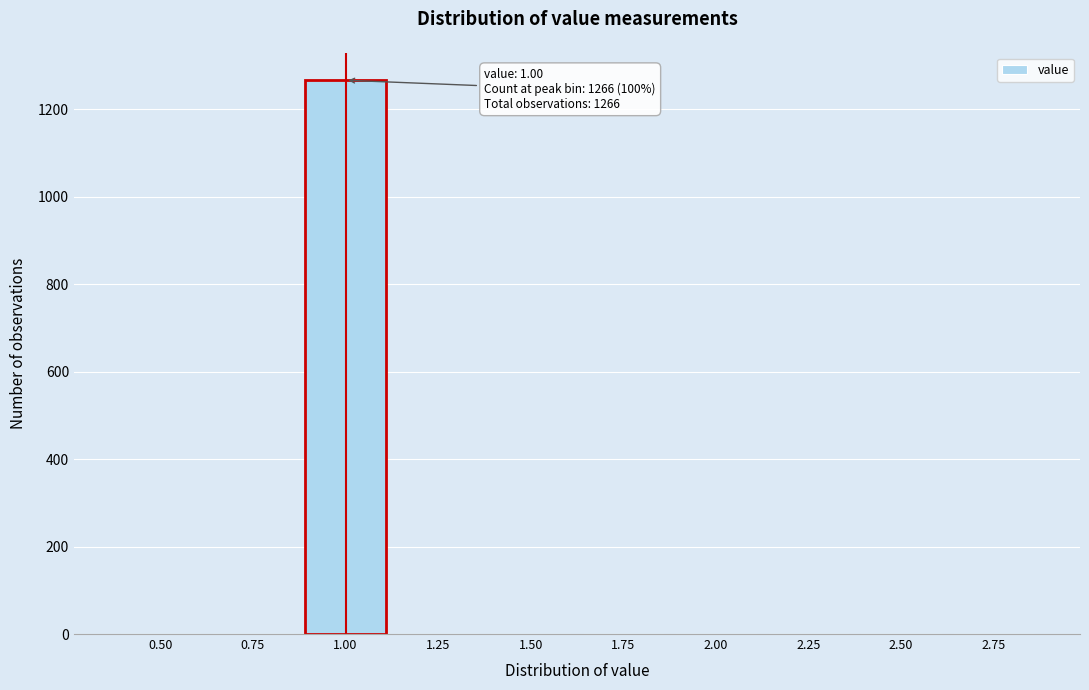

Reading left to right, list all the values displayed in this chart.

0.50=0	0.75=0	1.00=1266	1.25=0	1.50=0	1.75=0	2.00=0	2.25=0	2.50=0	2.75=0